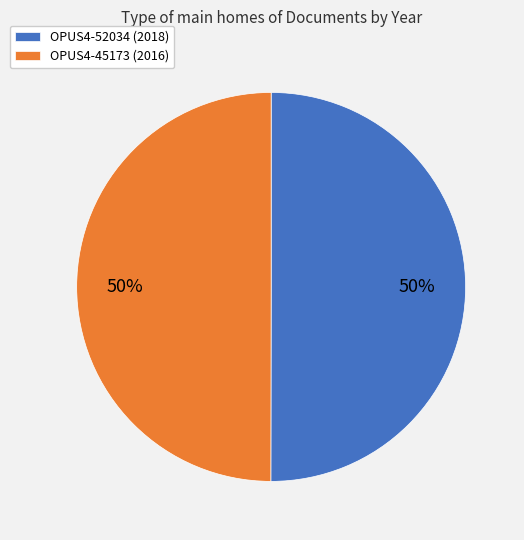

Combined, do OPUS4-52034 (2018) and OPUS4-45173 (2016) account for over 50%?

Yes